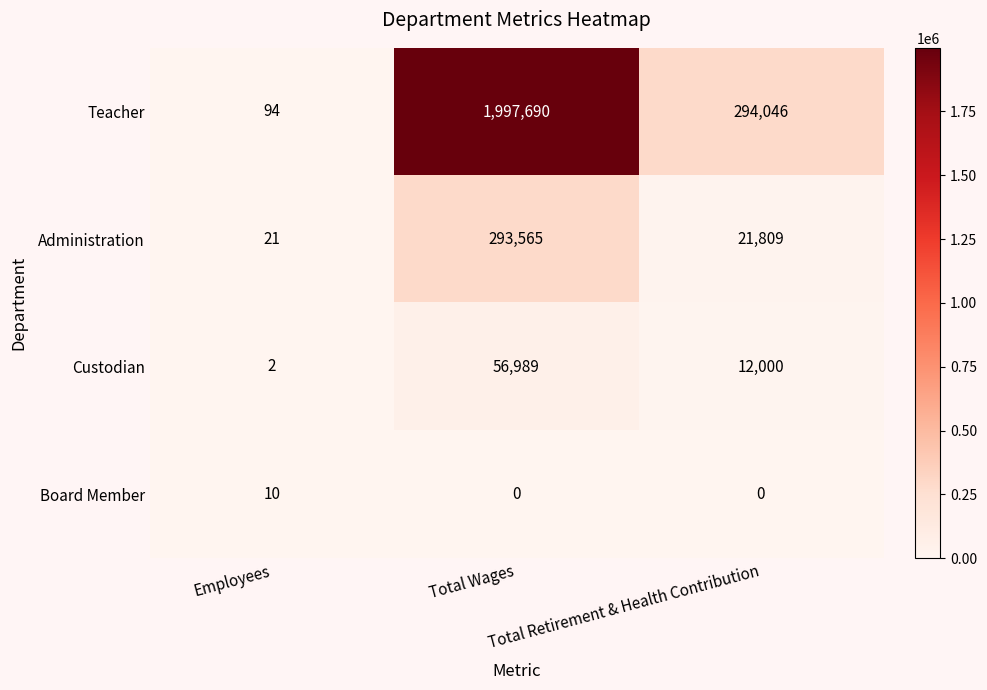

How many values in the Teacher series are below 294046?

1